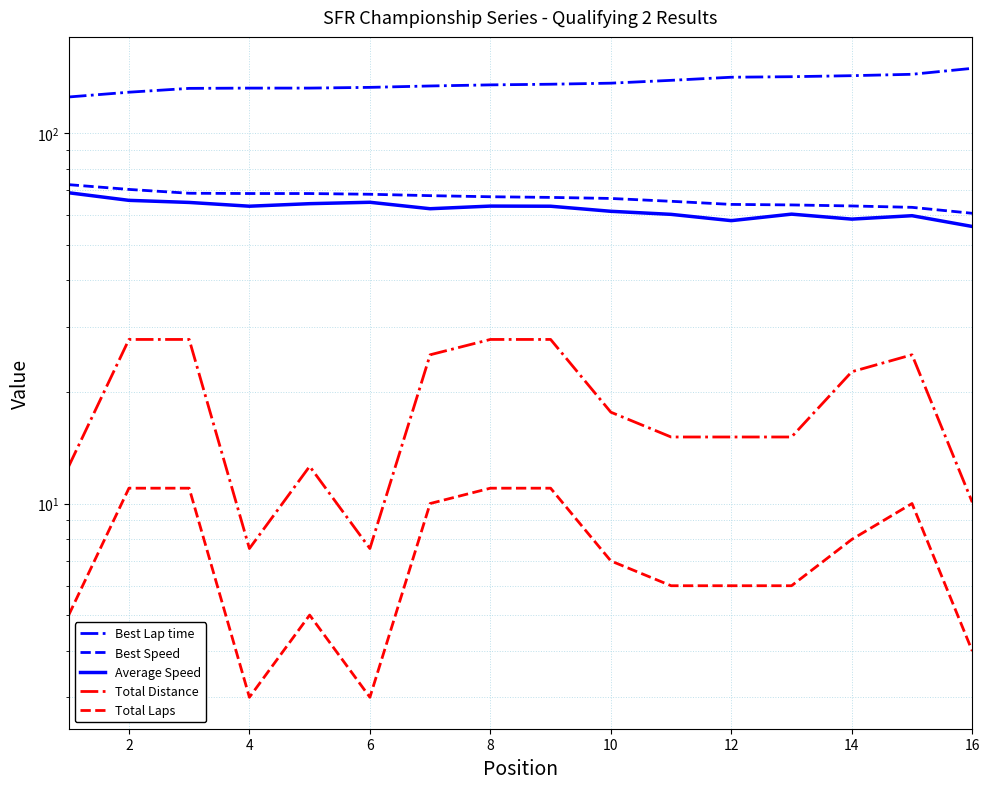

At which label does Total Laps reach its peak?

2